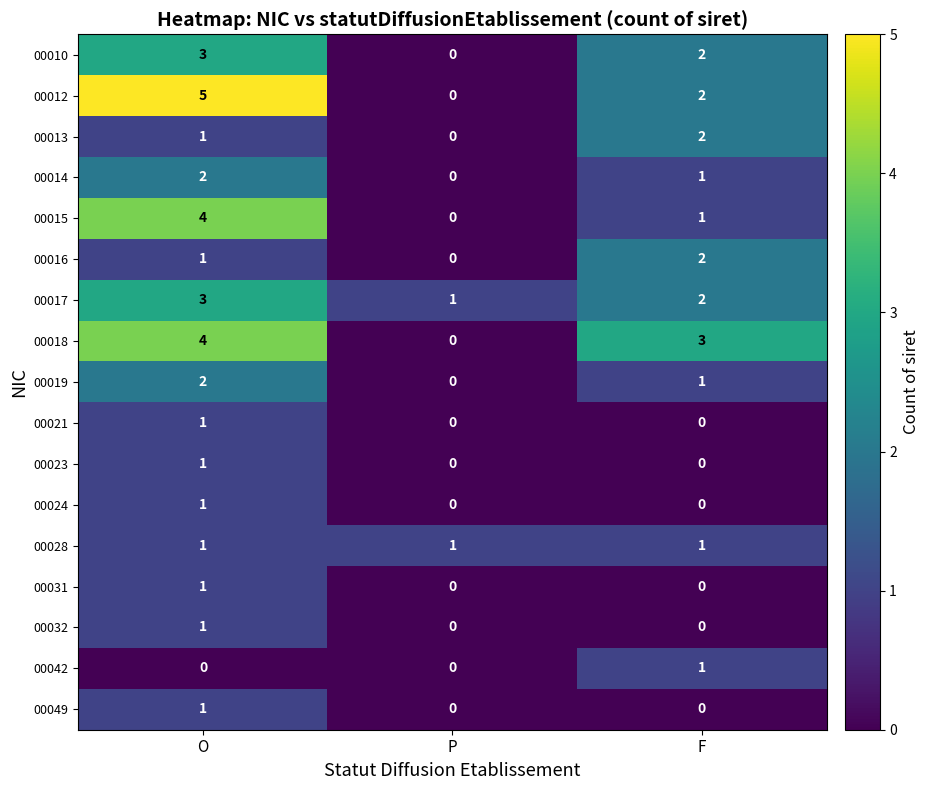

List the labels in order of 00016 value, largest first.

F, O, P